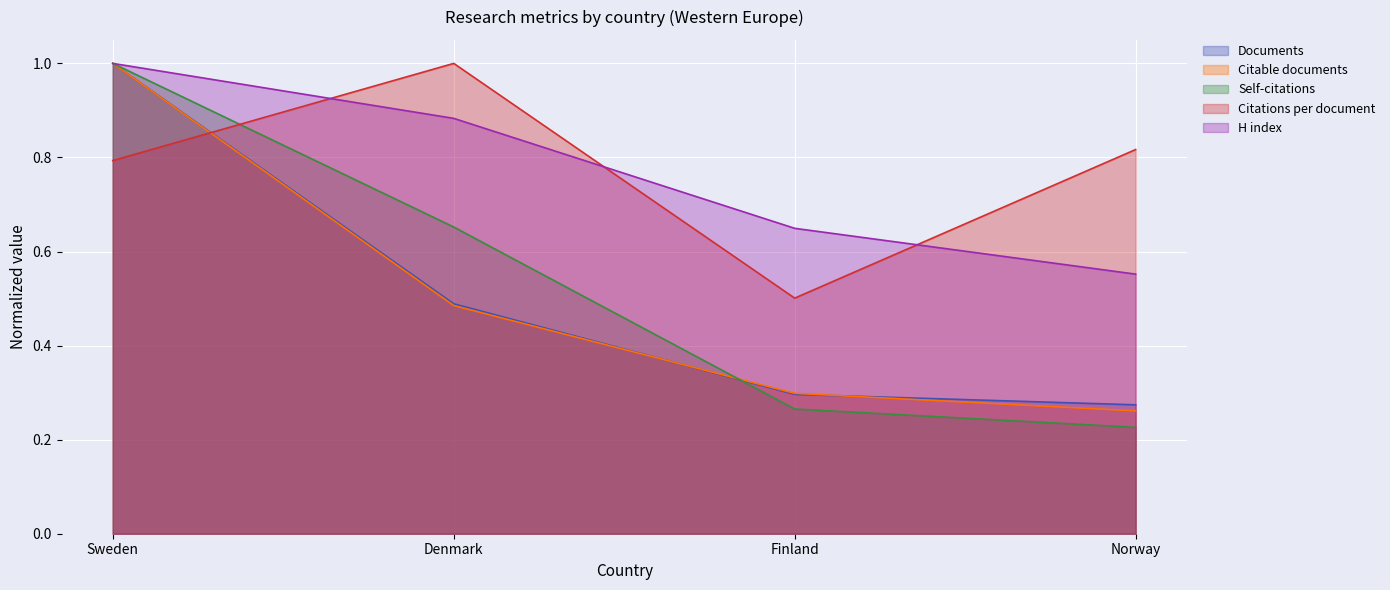

What is the difference between the maximum and minimum values in the Citations per document series?

0.5